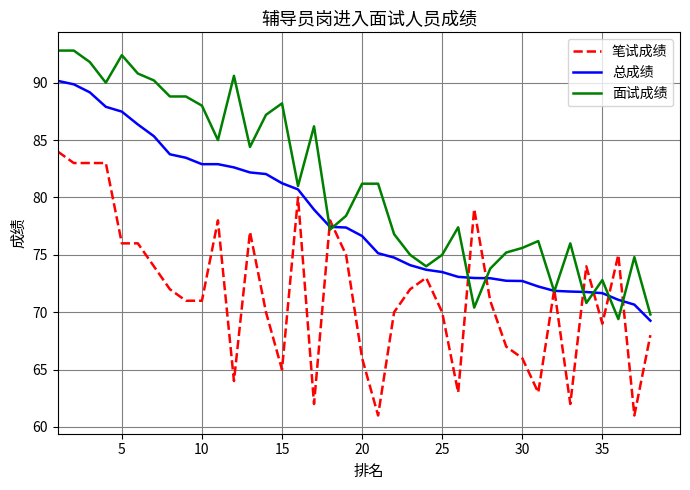

Rank the series by their maximum value, from lowest to highest.

笔试成绩, 总成绩, 面试成绩